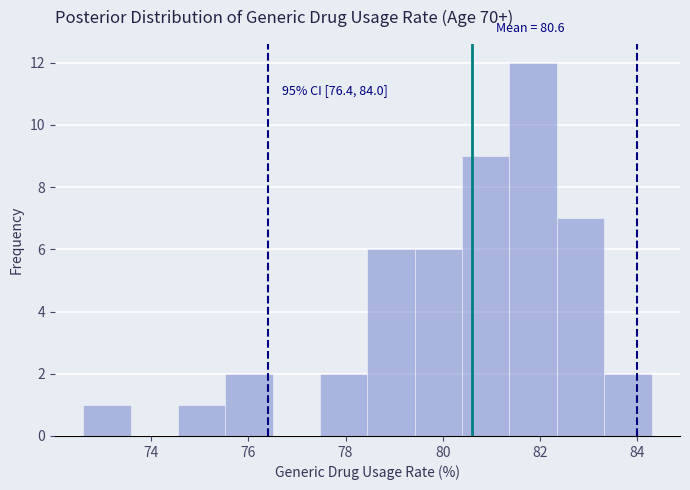

Over which range of the x-axis is the bar tallest?

81.4 to 82.4